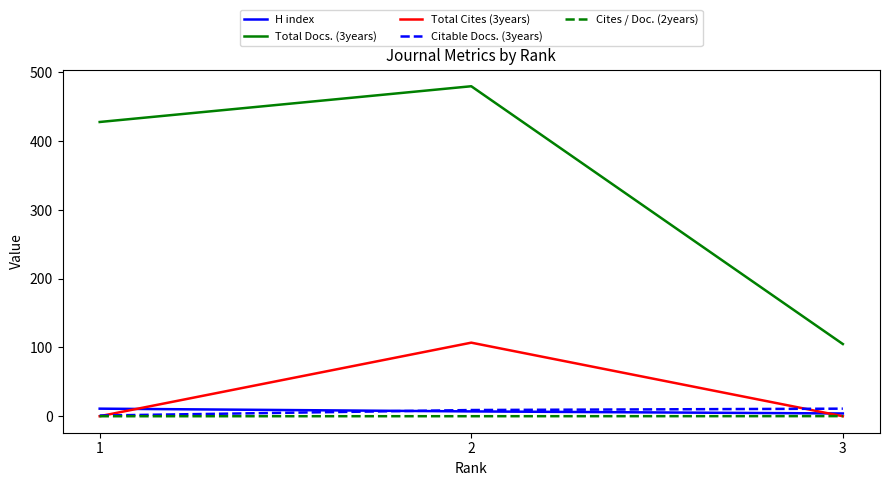

How many lines are shown in the chart?

5